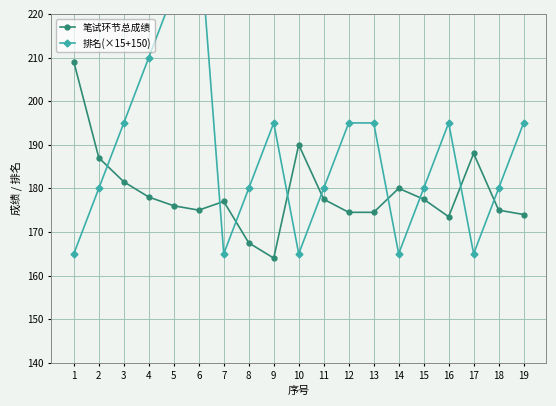

What is the average value of the 排名(×15+150) series?

187.9